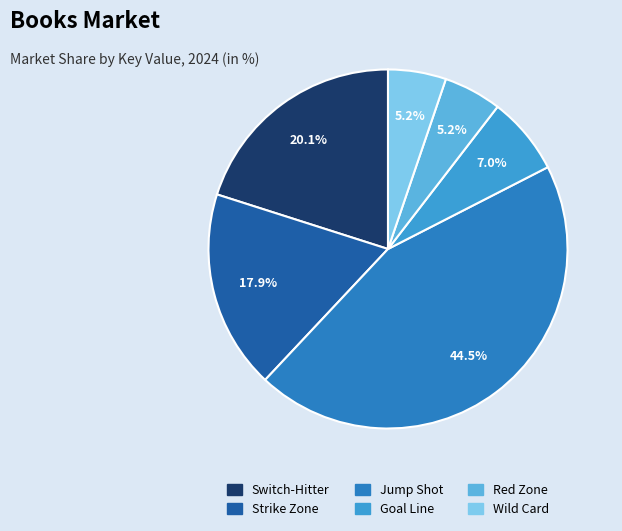

To the nearest percent, what percentage of the pie is Strike Zone?

18%